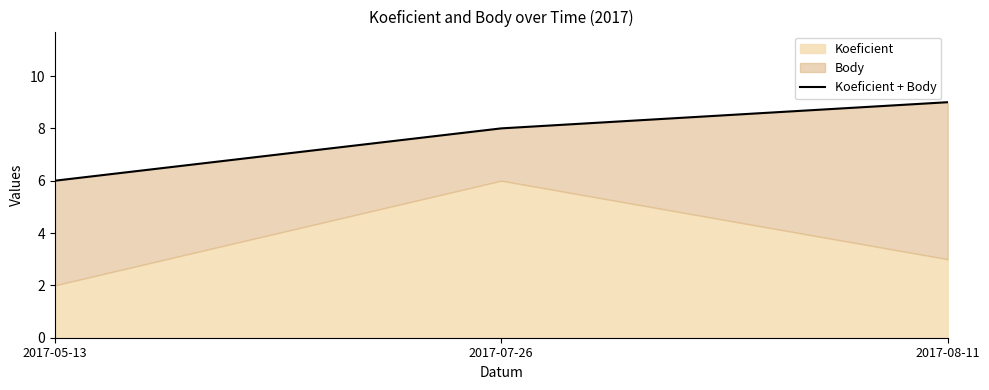

What is the sum of all values?

23